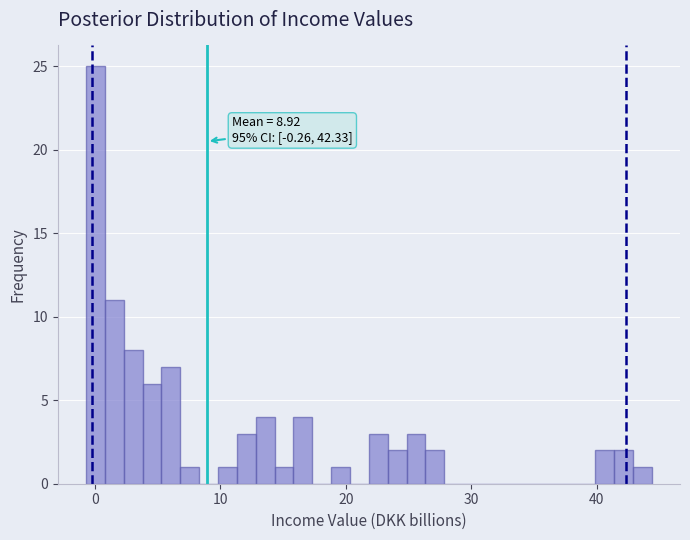

Read against the x-axis, roughly where is the centre of the tallest bar?

0